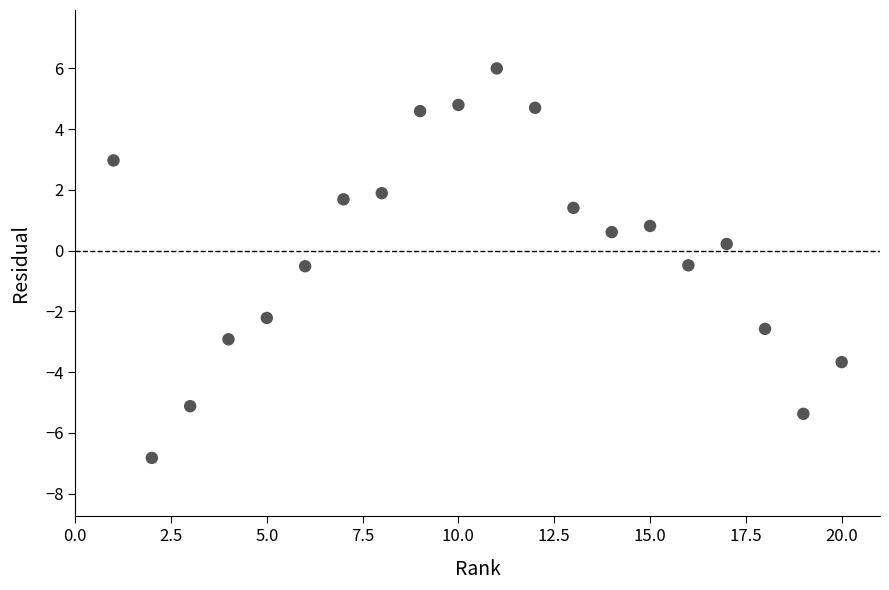

What is the range of X values (max minus min)?

19.0